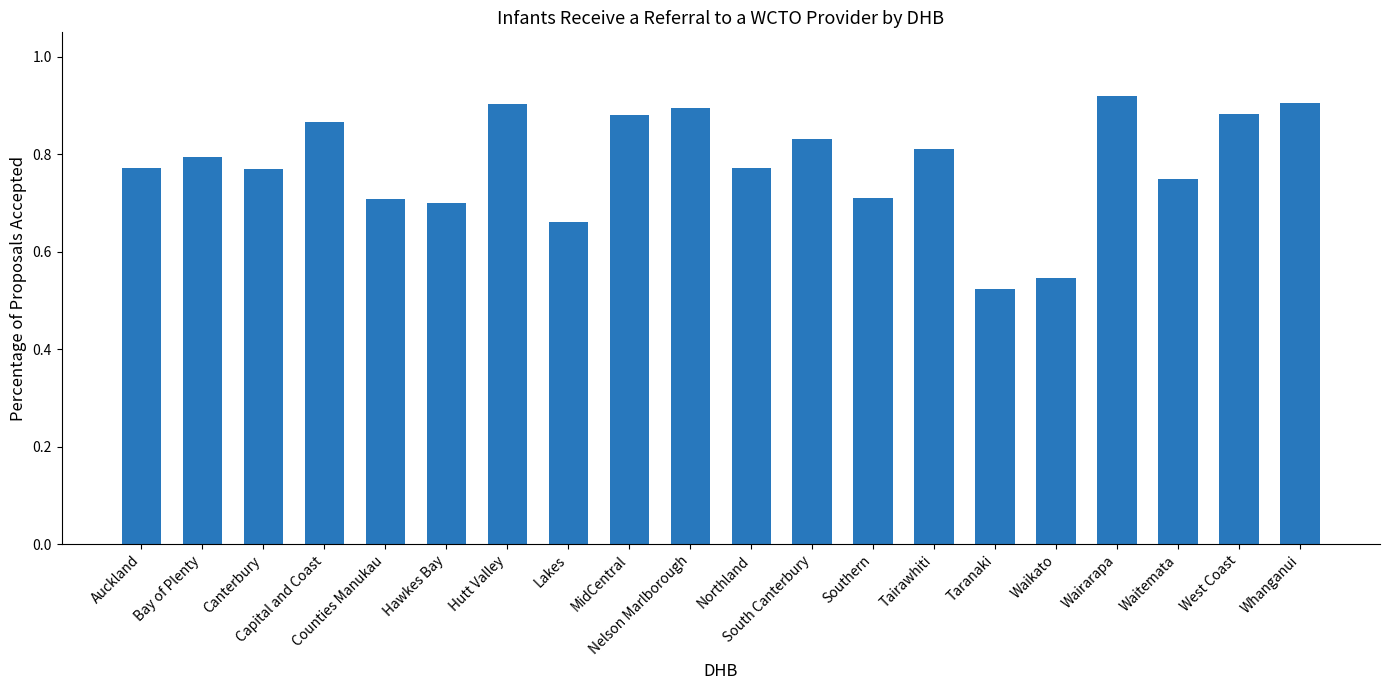

What is the difference between the maximum and minimum values?

0.4